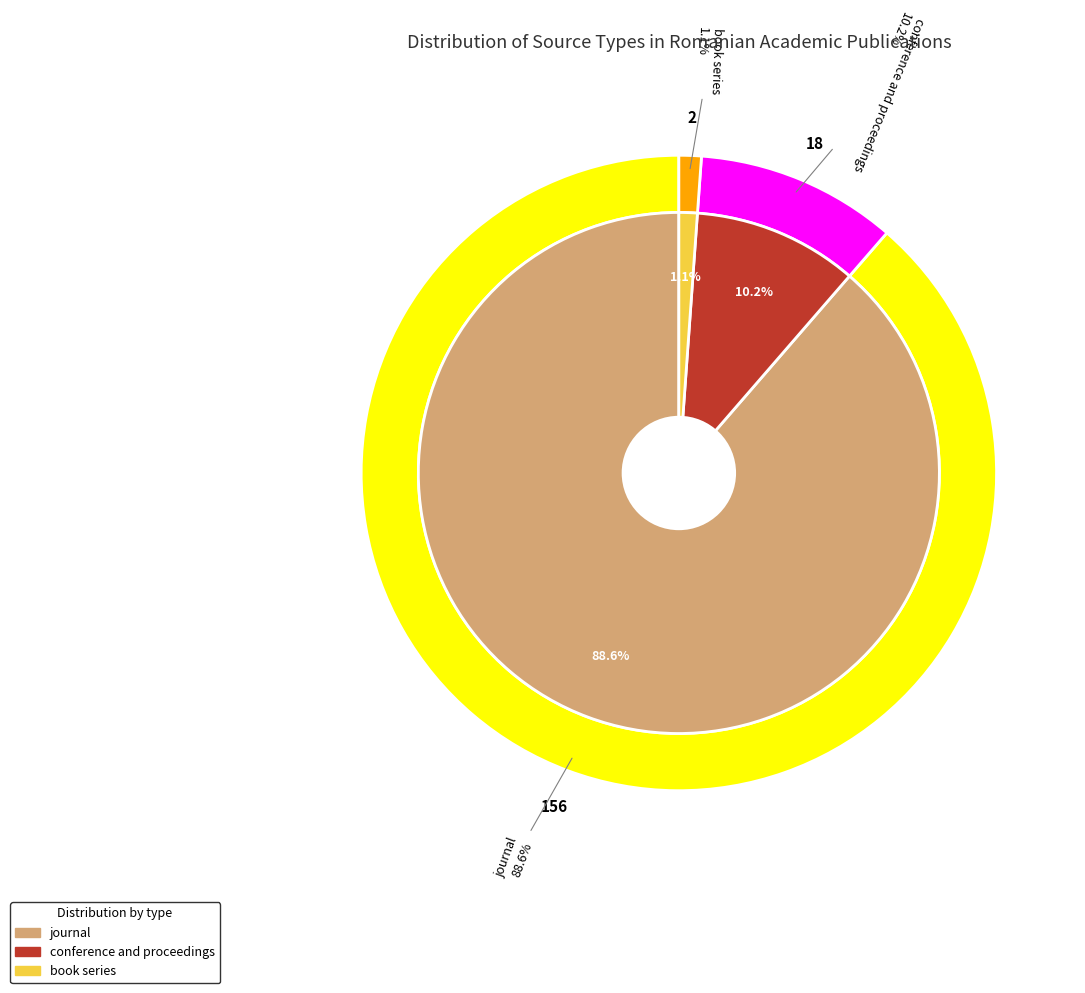

True or false: conference and proceedings accounts for 1% of the total.

False